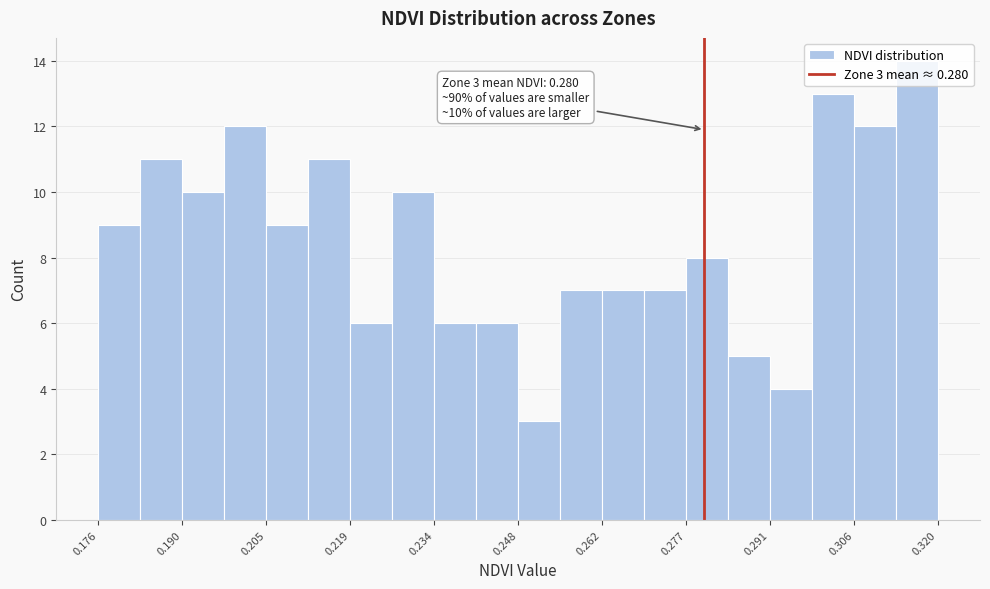

Read against the x-axis, roughly where is the centre of the tallest bar?

0.316